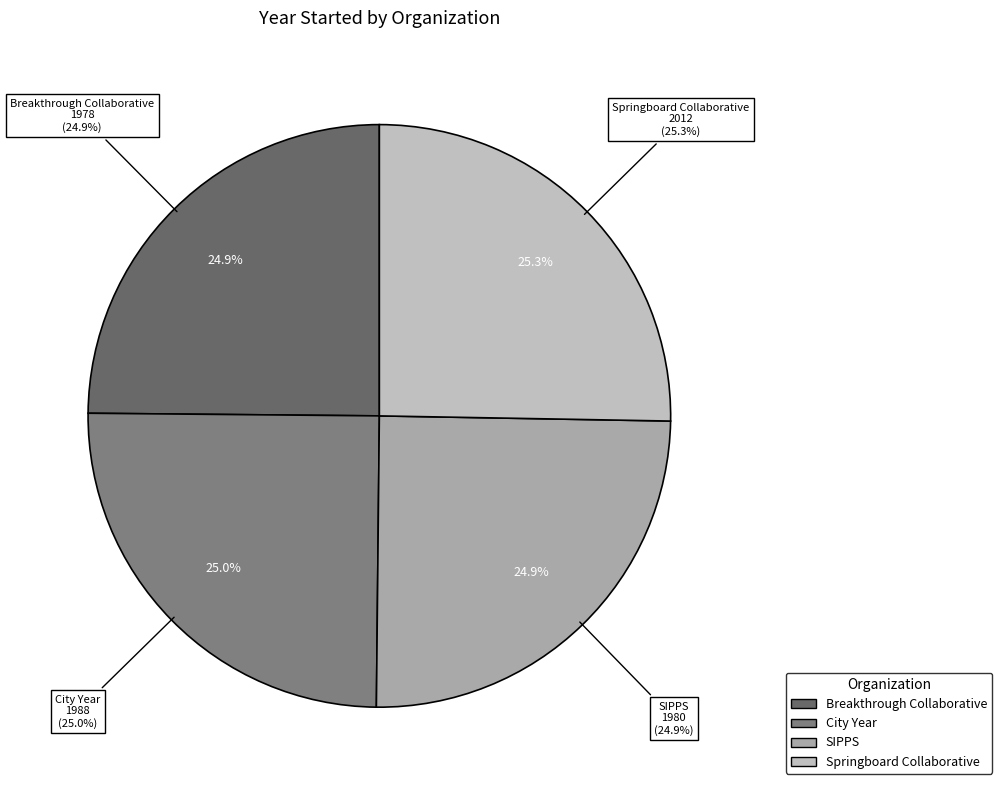

What is the change in value from SIPPS to Springboard Collaborative?

+32